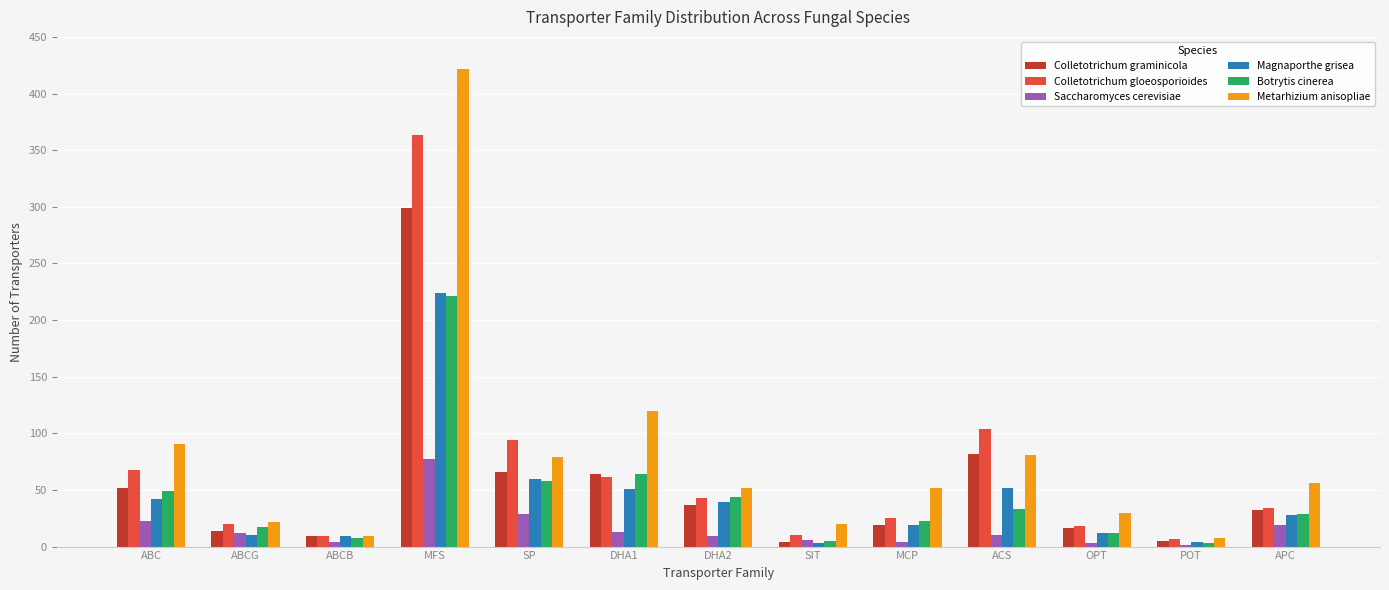

Is it true that Botrytis cinerea equals 23 at MCP?

True